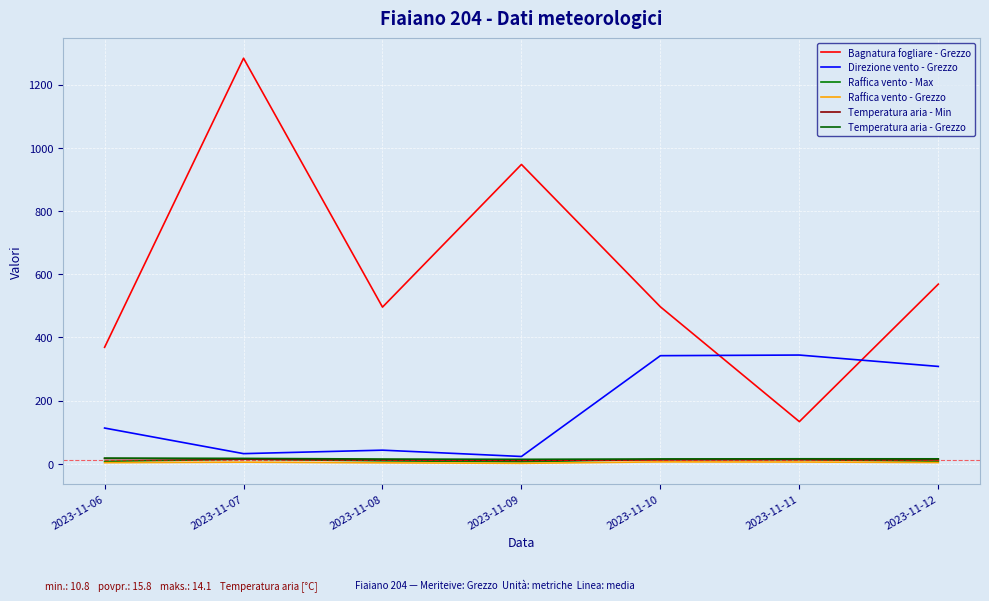

Reading left to right, what are all the values shown in this chart?

Bagnatura fogliare - Grezzo: 2023-11-06=368.5	2023-11-07=1283.3	2023-11-08=495.7	2023-11-09=947.2	2023-11-10=496.6	2023-11-11=133.3	2023-11-12=568.4
Direzione vento - Grezzo: 2023-11-06=113.0	2023-11-07=32.0	2023-11-08=43.0	2023-11-09=23.0	2023-11-10=342.0	2023-11-11=344.0	2023-11-12=308.0
Raffica vento - Max: 2023-11-06=7.6	2023-11-07=14.1	2023-11-08=9.2	2023-11-09=6.3	2023-11-10=13.6	2023-11-11=13.0	2023-11-12=7.8
Raffica vento - Grezzo: 2023-11-06=3.4	2023-11-07=5.0	2023-11-08=2.9	2023-11-09=1.3	2023-11-10=5.9	2023-11-11=5.5	2023-11-12=3.8
Temperatura aria - Min: 2023-11-06=16.4	2023-11-07=14.9	2023-11-08=12.7	2023-11-09=10.8	2023-11-10=12.9	2023-11-11=13.9	2023-11-12=13.0
Temperatura aria - Grezzo: 2023-11-06=17.9	2023-11-07=17.0	2023-11-08=14.9	2023-11-09=14.0	2023-11-10=15.2	2023-11-11=15.7	2023-11-12=15.6